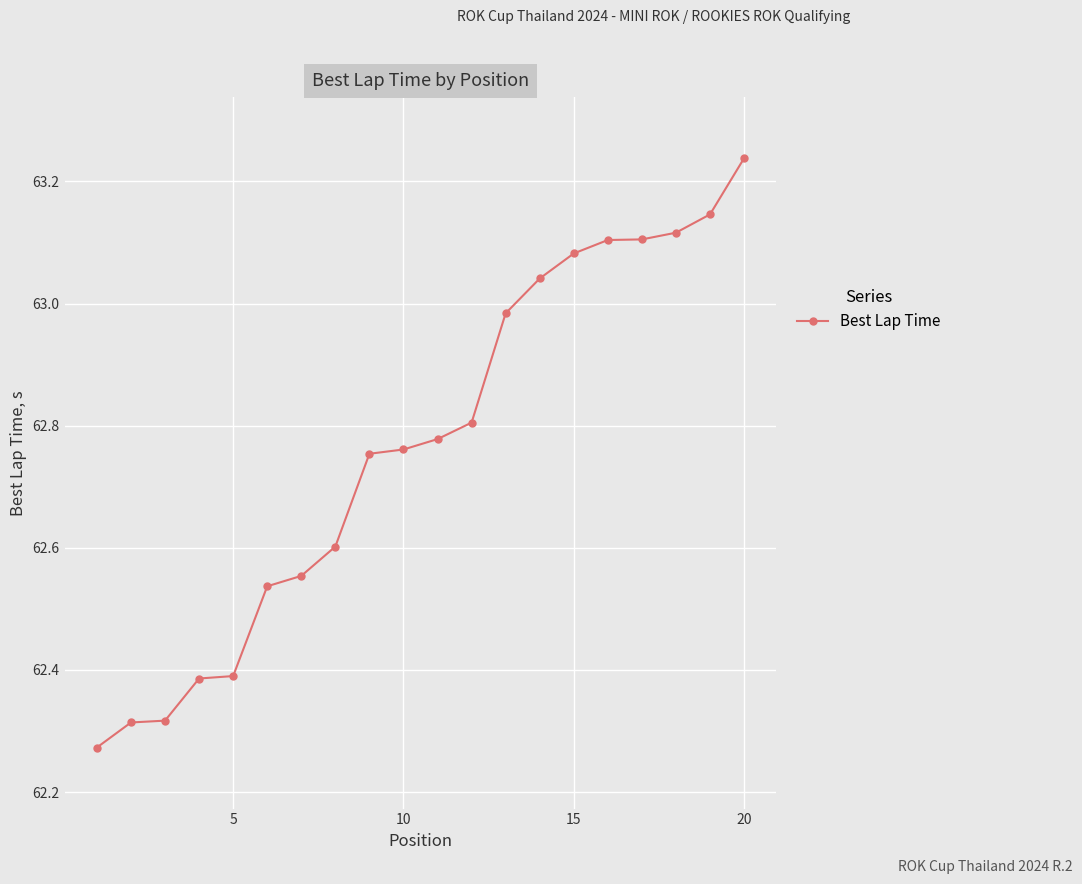

At which category does the chart reach its peak across all series?

20